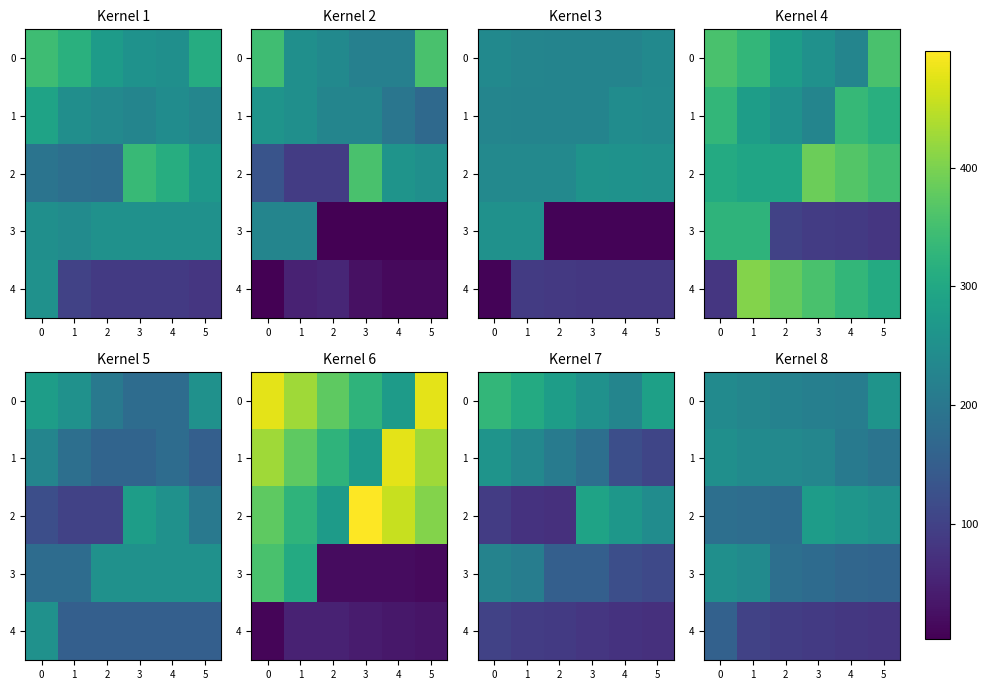

Count the number of categories in the chart.

6